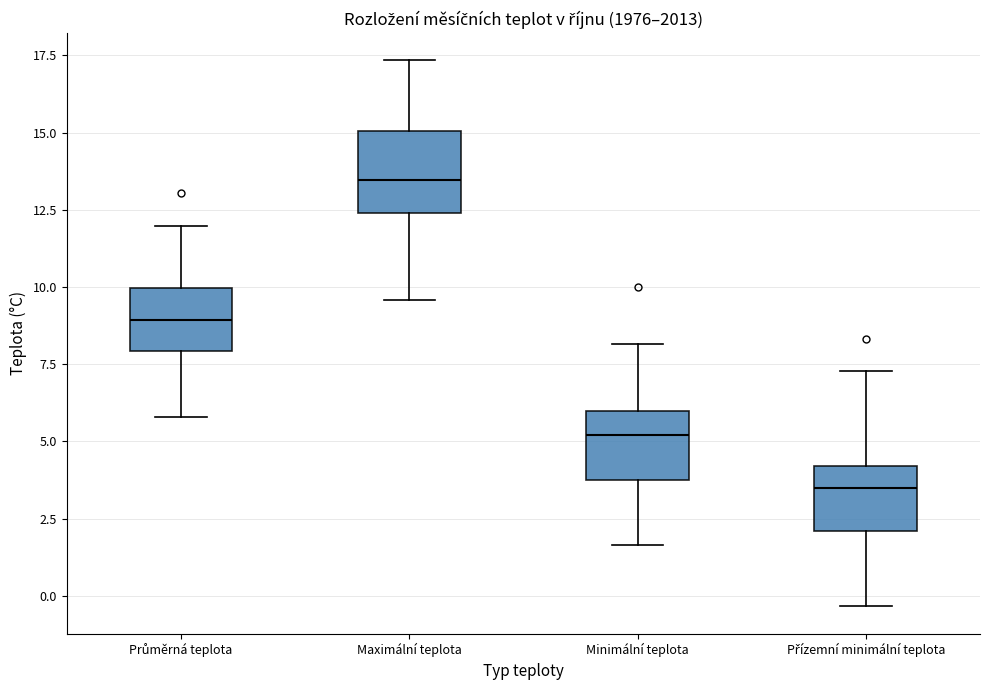

Which box's median line is the lowest?

Přízemní minimální teplota